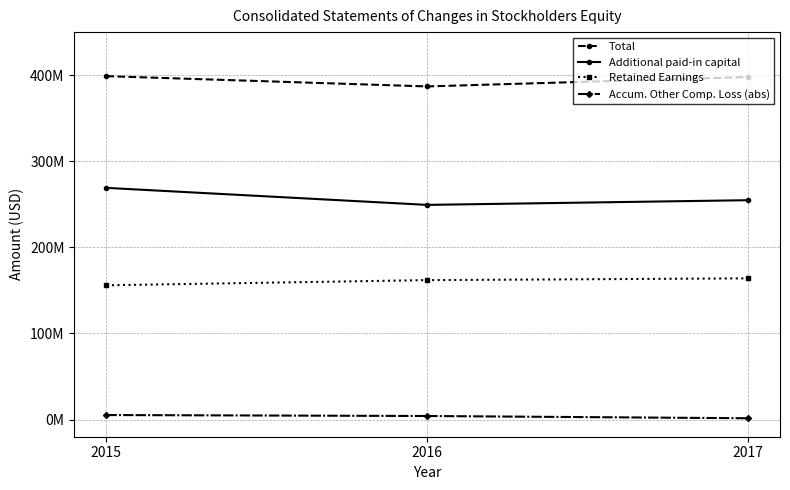

At how many categories does at least one series exceed 199644025?

3